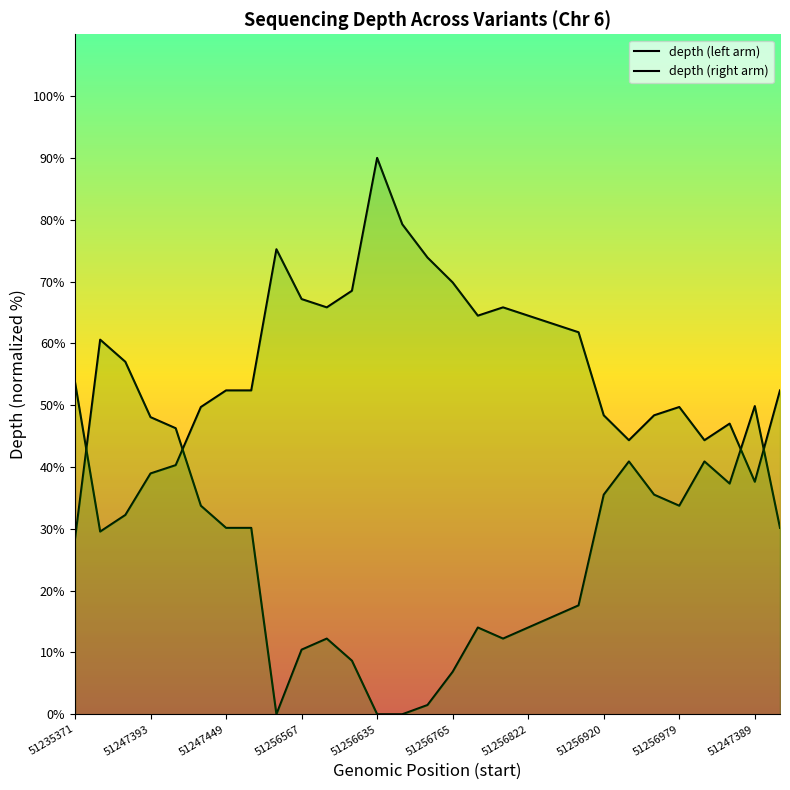

Reading left to right, list all the values displayed in this chart.

depth (left arm): 28.4	60.6	57.0	48.1	46.3	33.7	30.1	30.1	0.0	10.4	12.2	8.7	0.0	0.0	1.5	6.9	14.0	12.2	14.0	15.8	17.6	35.5	40.9	35.5	33.7	40.9	37.3	49.9	30.1
depth (right arm): 53.7	29.6	32.2	39.0	40.3	49.7	52.4	52.4	75.2	67.2	65.8	68.5	90.0	79.3	73.9	69.9	64.5	65.8	64.5	63.1	61.8	48.4	44.3	48.4	49.7	44.3	47.0	37.6	52.4